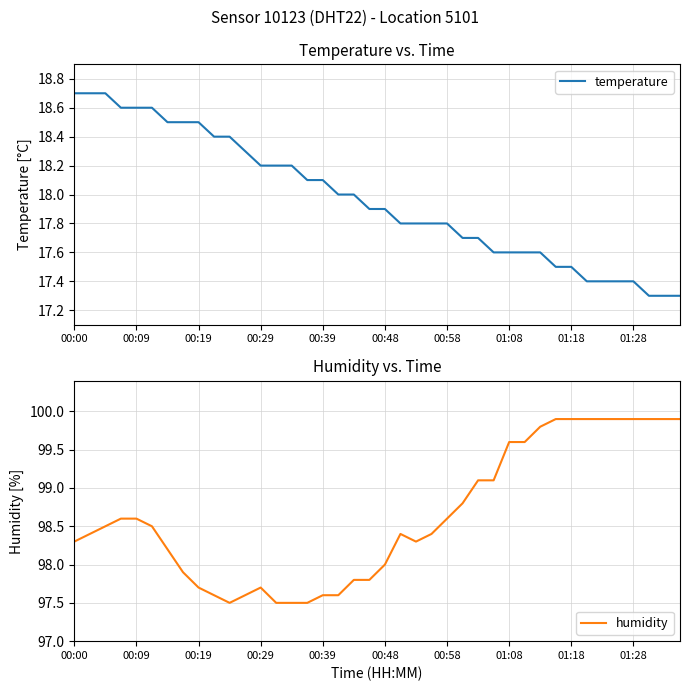

List the series in order of their overall mean, lowest first.

temperature, humidity